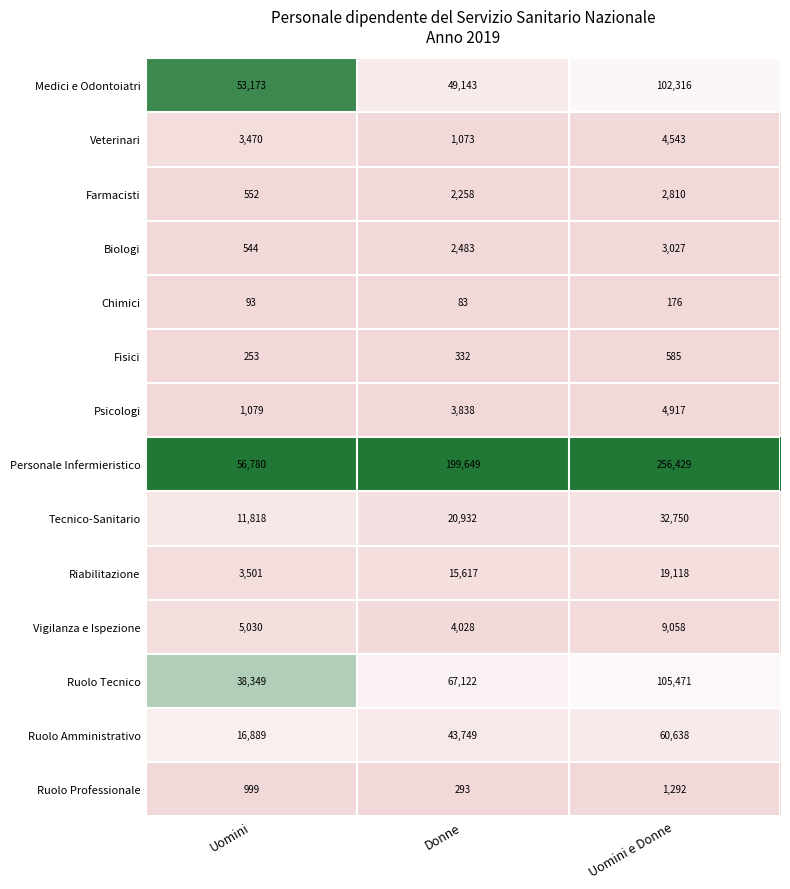

Is the value of Chimici at Uomini greater than the value of Vigilanza e Ispezione at Uomini?

No